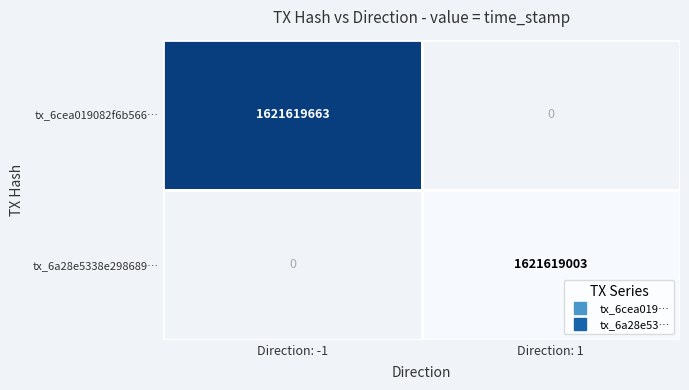

Which series has the largest total across all categories?

tx_6cea